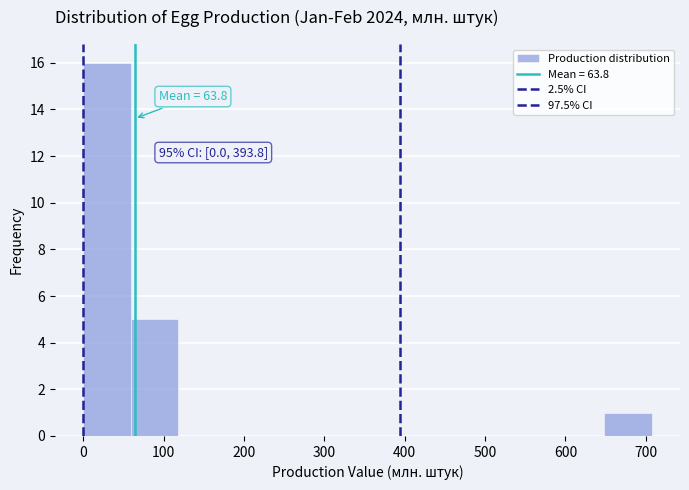

Which range on the x-axis has the tallest bar?

0 to 60